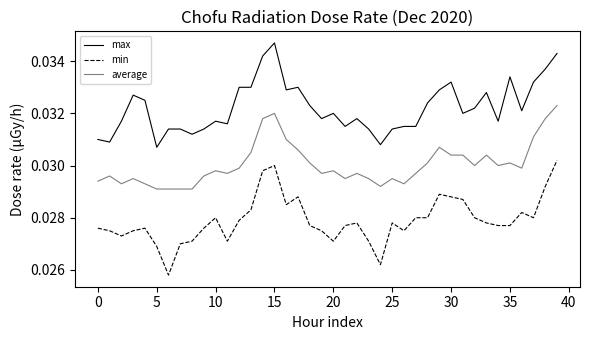

Rank the series by their average value, from lowest to highest.

min, average, max